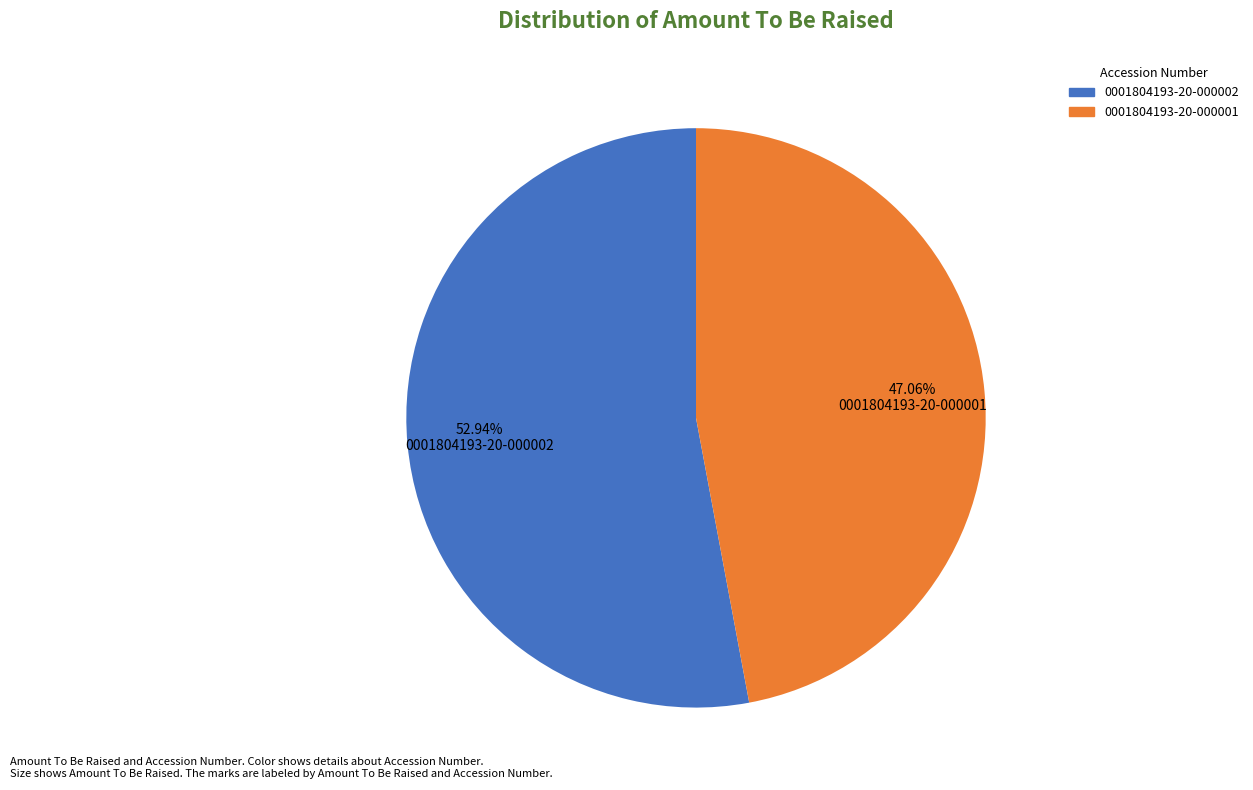

To the nearest percent, what is the combined percentage of 0001804193-20-000001 and 0001804193-20-000002?

100%